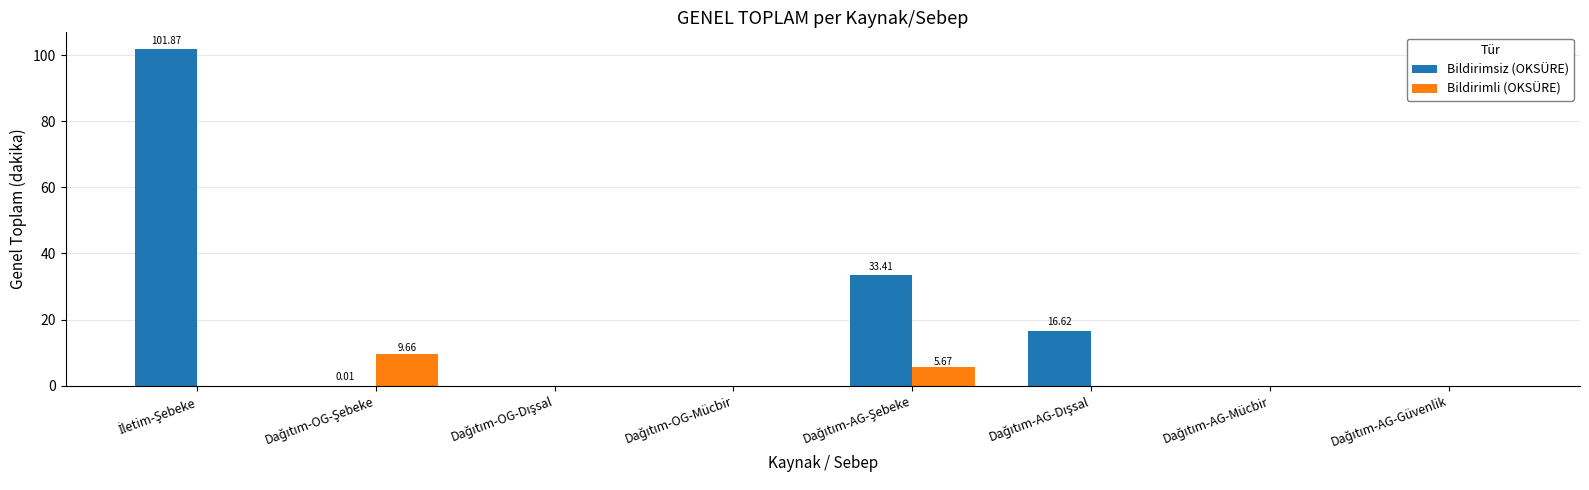

What are all the series names shown in the legend?

Bildirimsiz (OKSÜRE), Bildirimli (OKSÜRE)